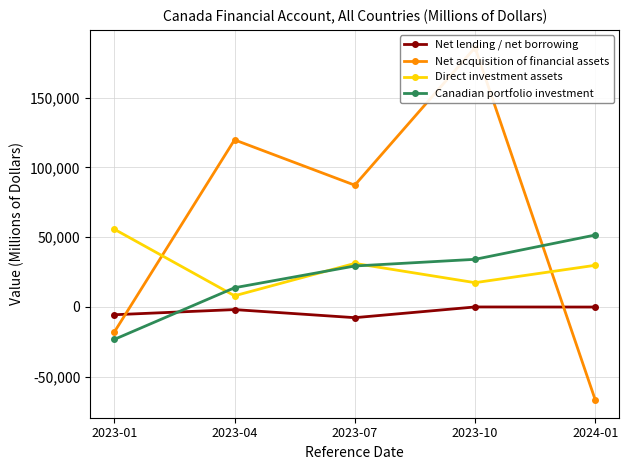

True or false: Canadian portfolio investment has a value of 21075 at 2023-10.

False